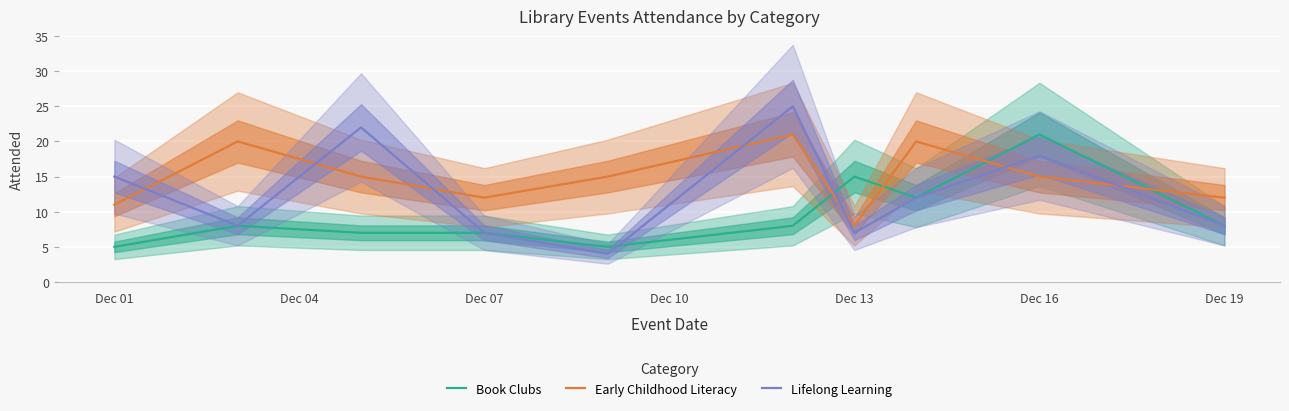

The value of Lifelong Learning at Dec 16 is 18. True or false?

True